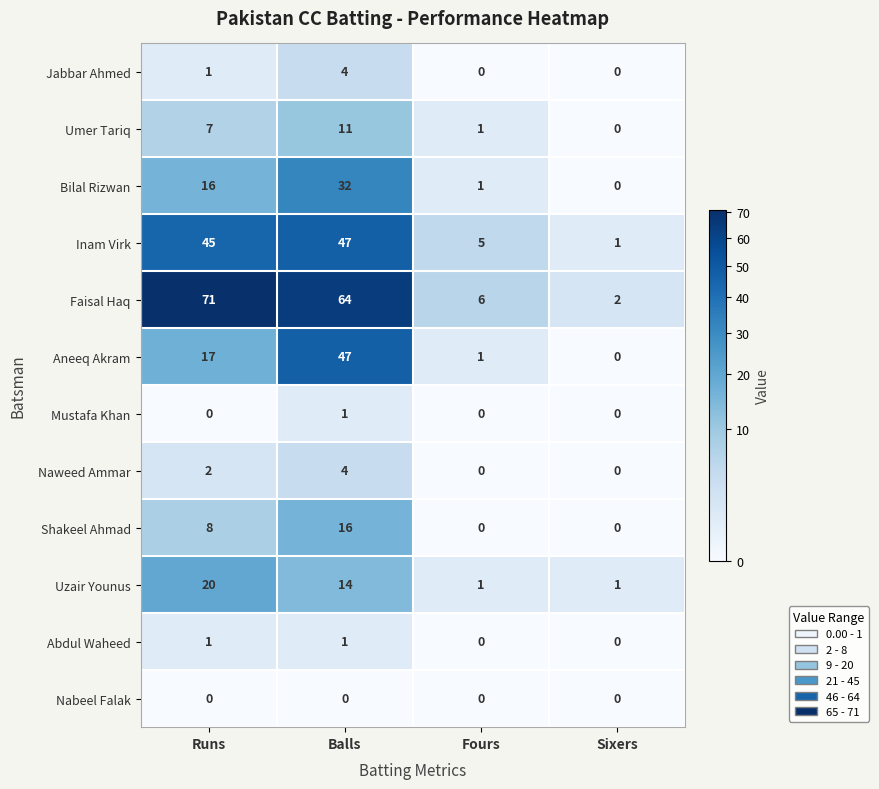

At which label is Umer Tariq closest to 5?

Runs